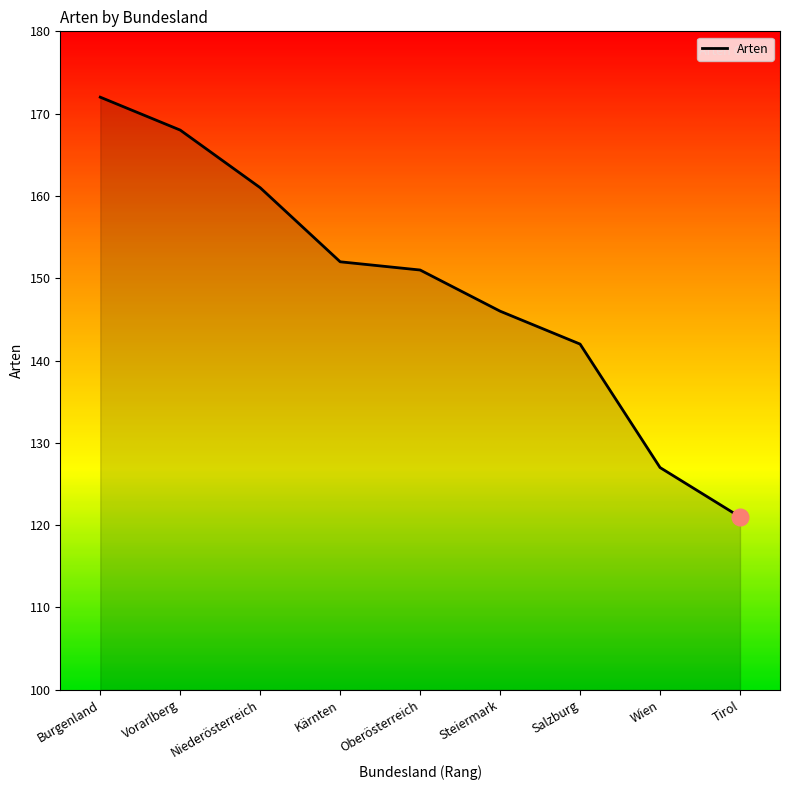

Which label corresponds to the smallest value in the chart?

Tirol